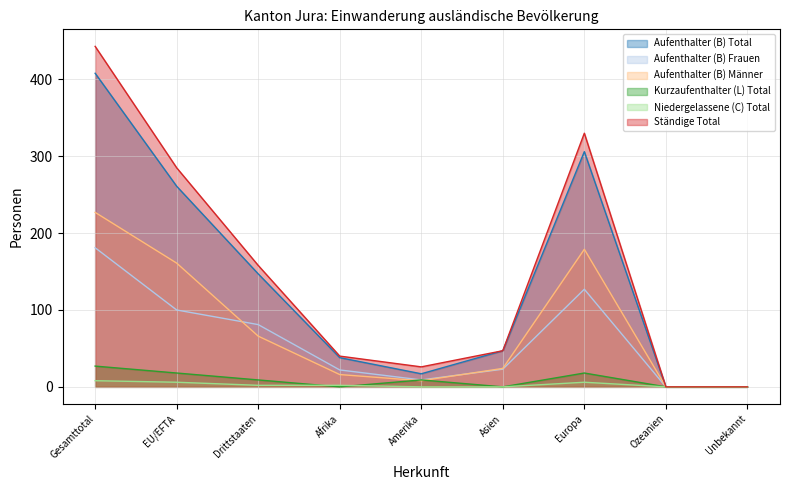

At which category is the sum across all series the highest?

Gesamttotal